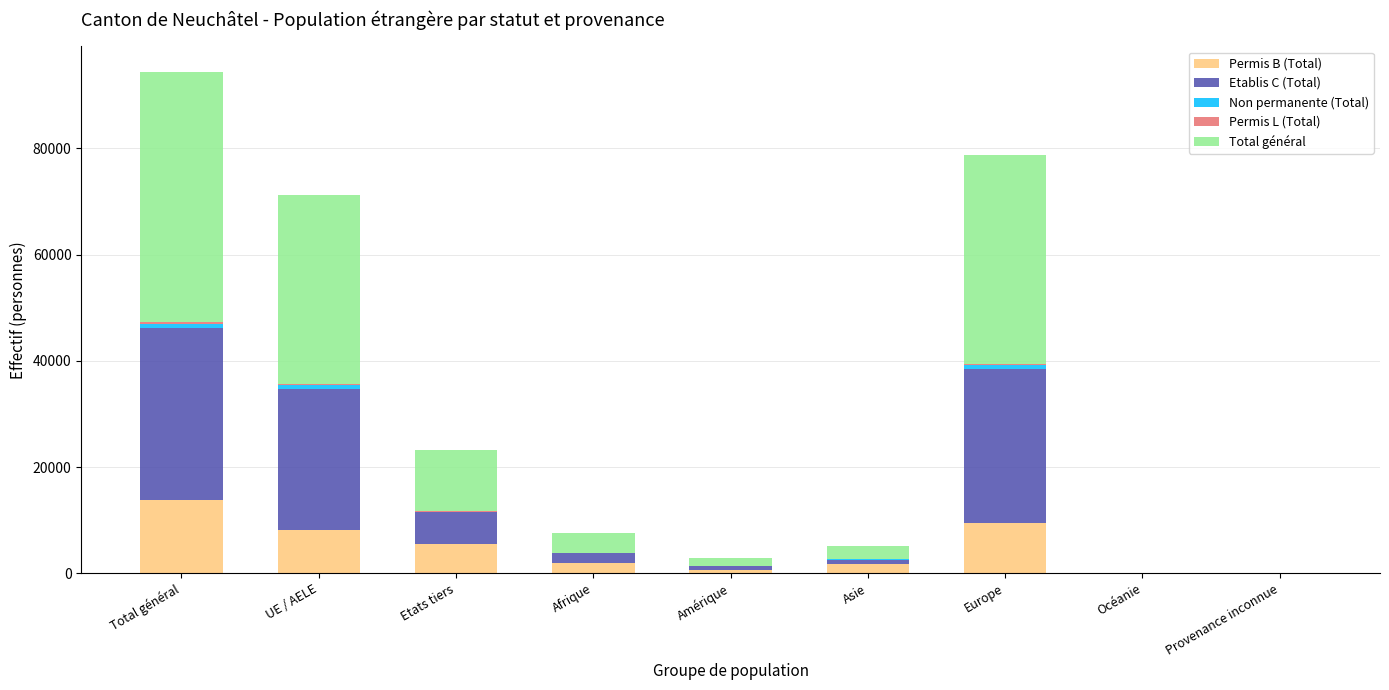

What position from the left is Asie?

6